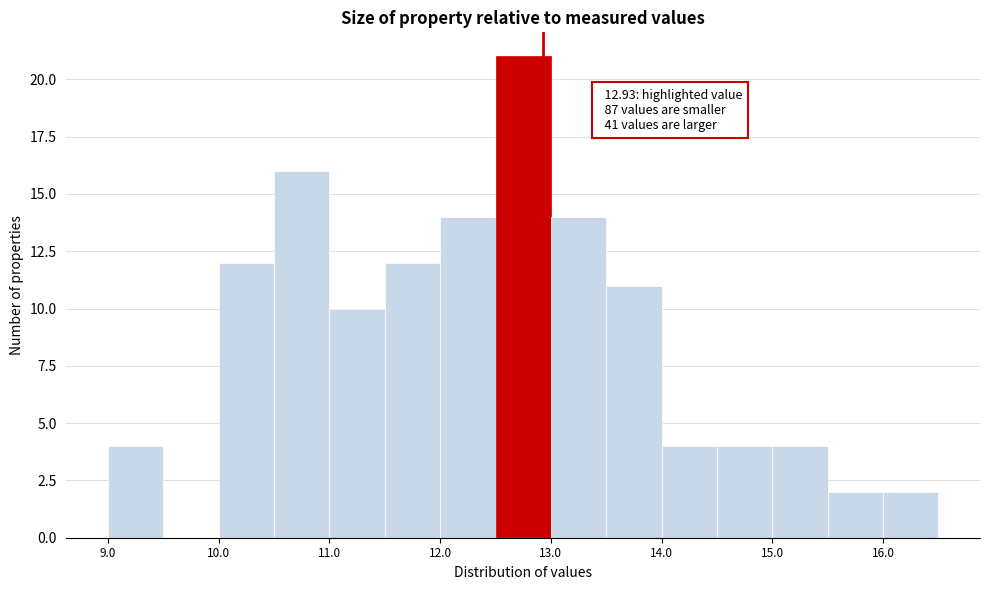

Over which range of the x-axis is the bar tallest?

12.5 to 13.0